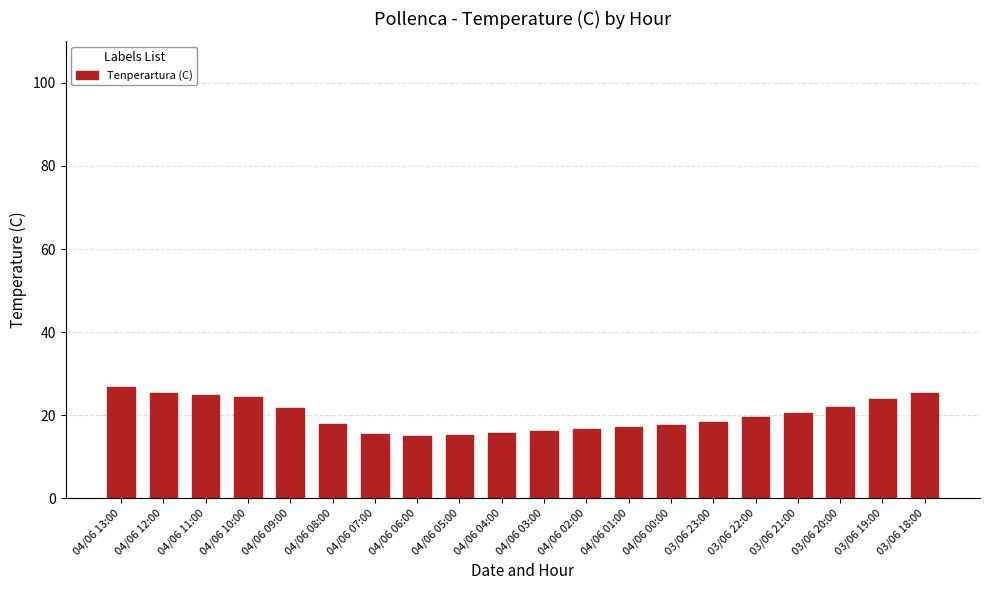

What is the change in value from 04/06 05:00 to 03/06 19:00?

+8.5